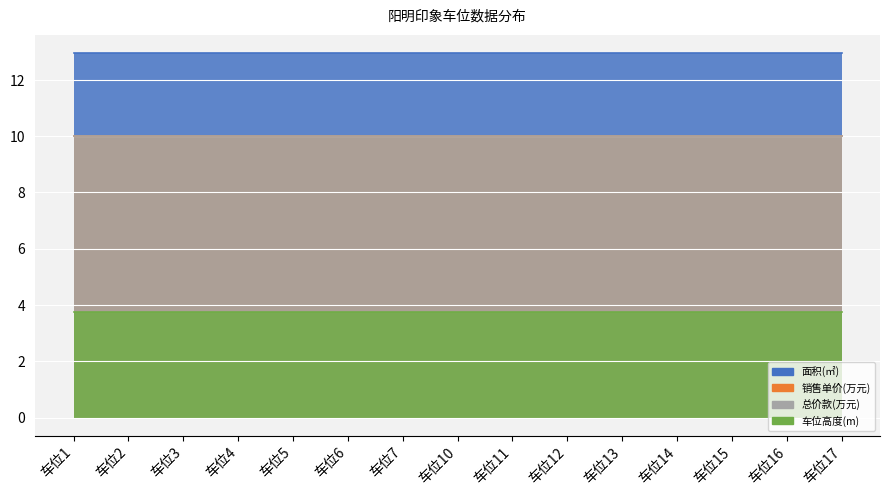

What is the value of the 销售单价(万元) point at the 3rd from the left?

10.0